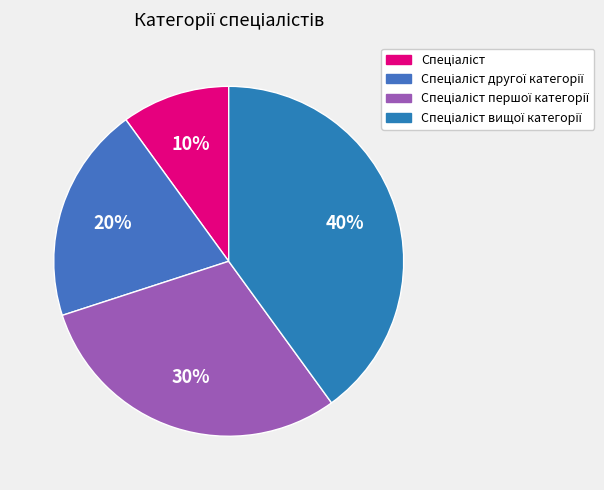

How many slices are in this pie chart?

4